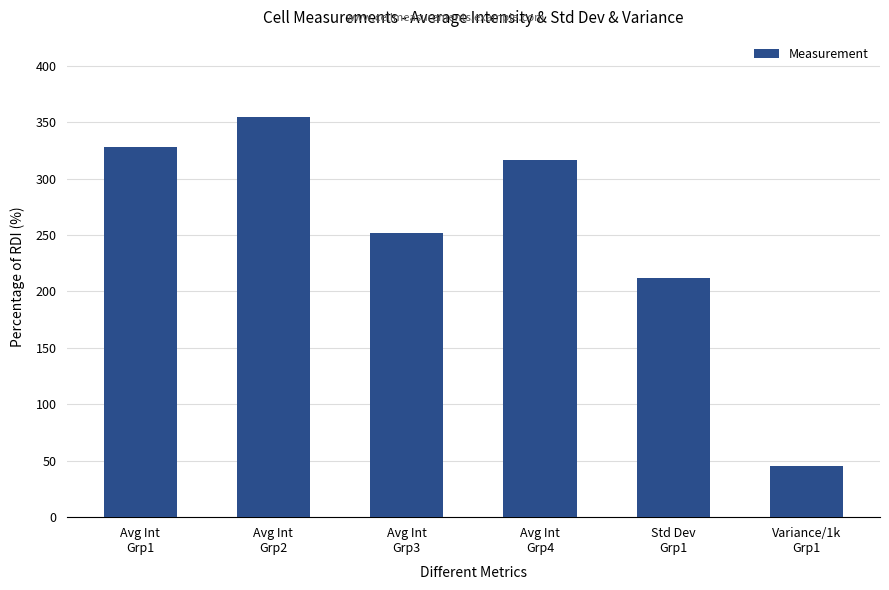

What is the sum of the values at Variance/1k
Grp1 and Avg Int
Grp2?

399.7